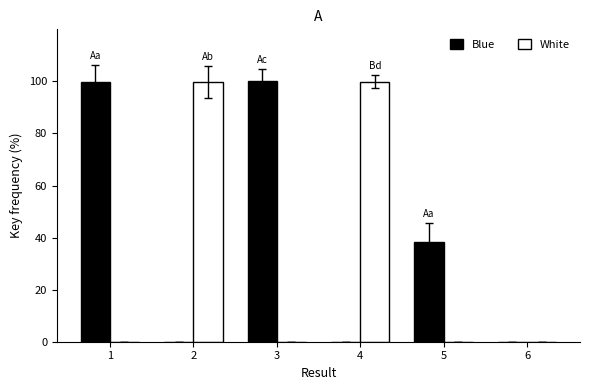

How many values in the Blue series exceed 38?

3